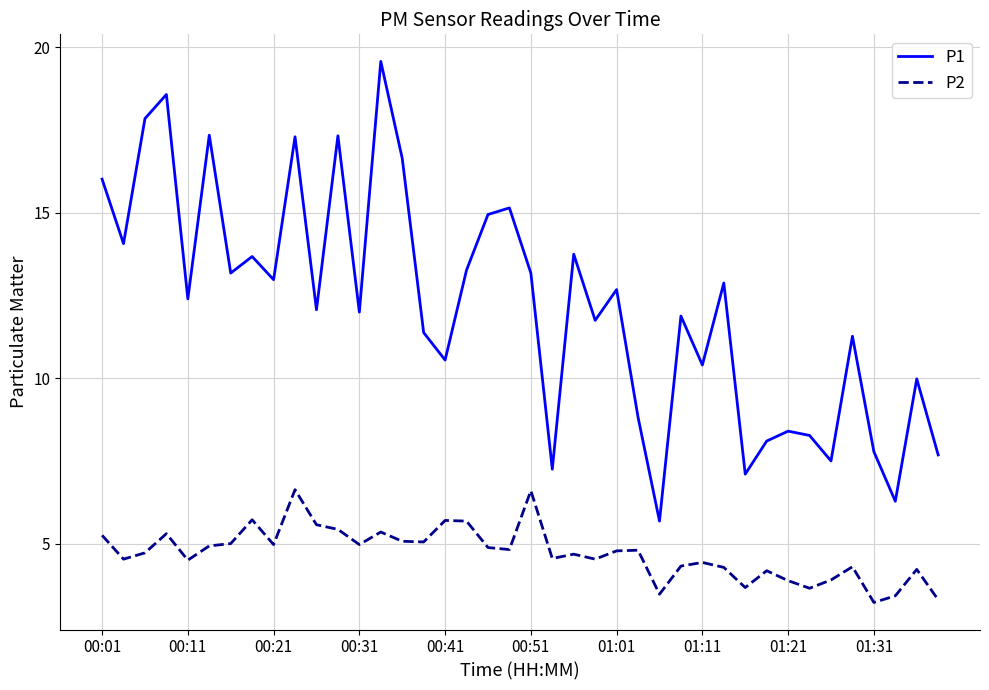

Which series has the largest range (max minus min)?

P1